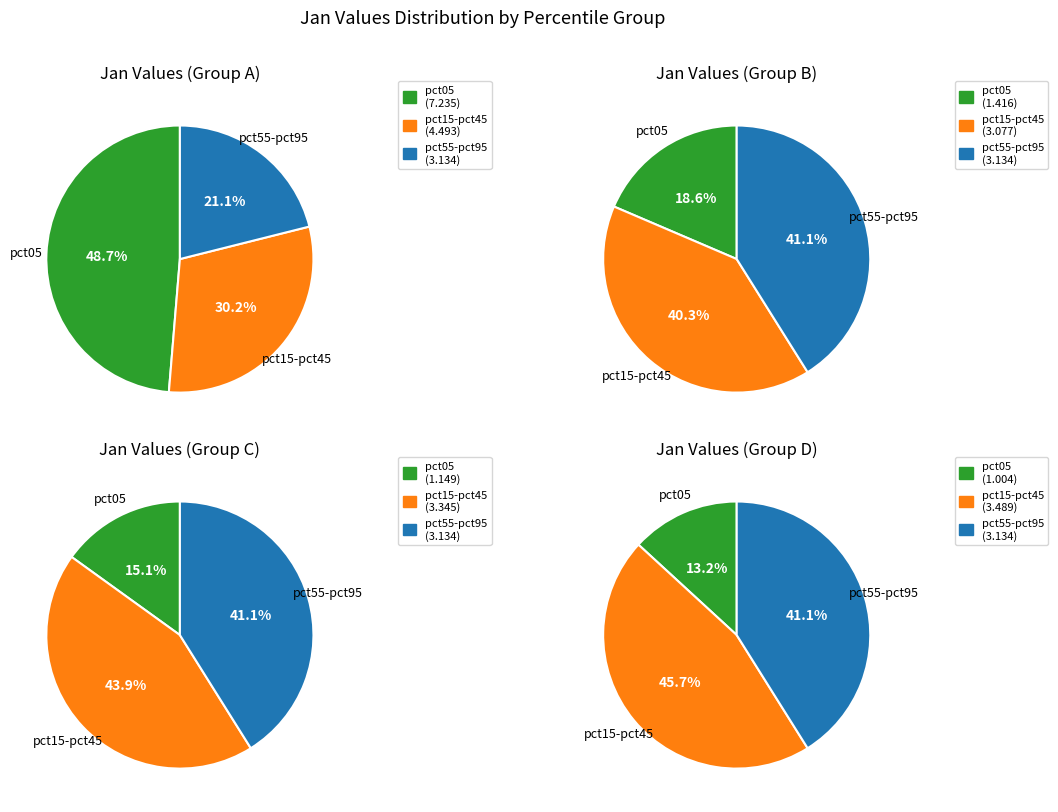

Does any single category account for the majority?

No